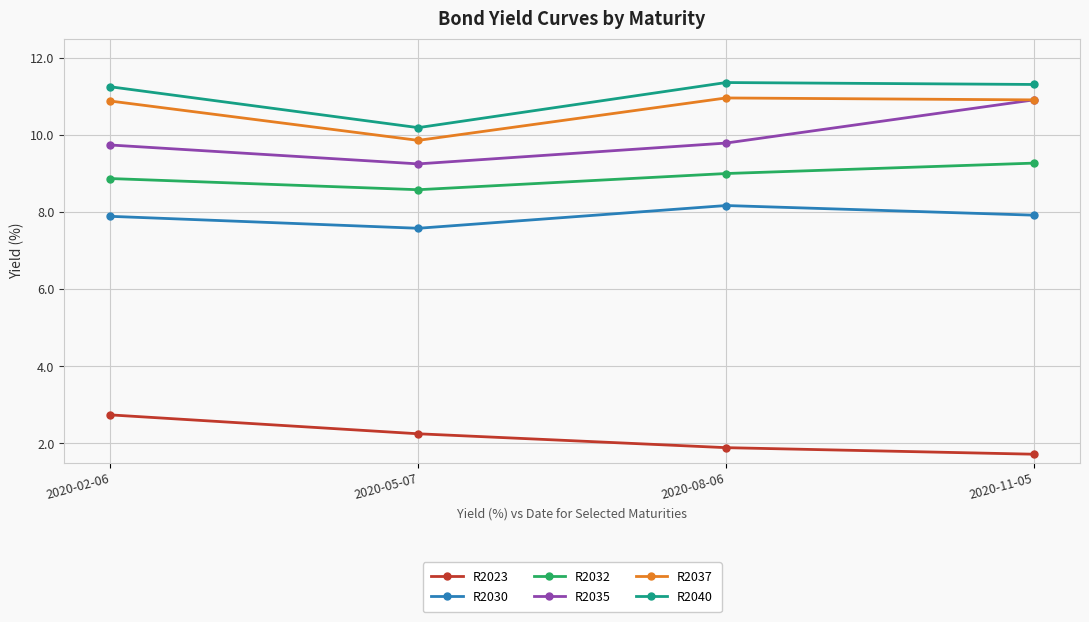

Is it true that R2040 equals 6.7 at 2020-02-06?

False